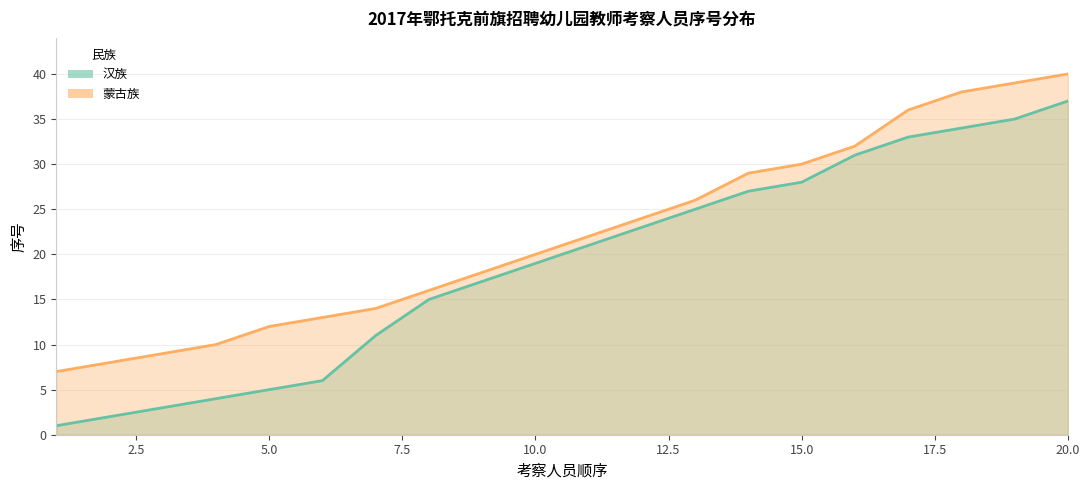

Which label corresponds to the smallest value in the chart?

1